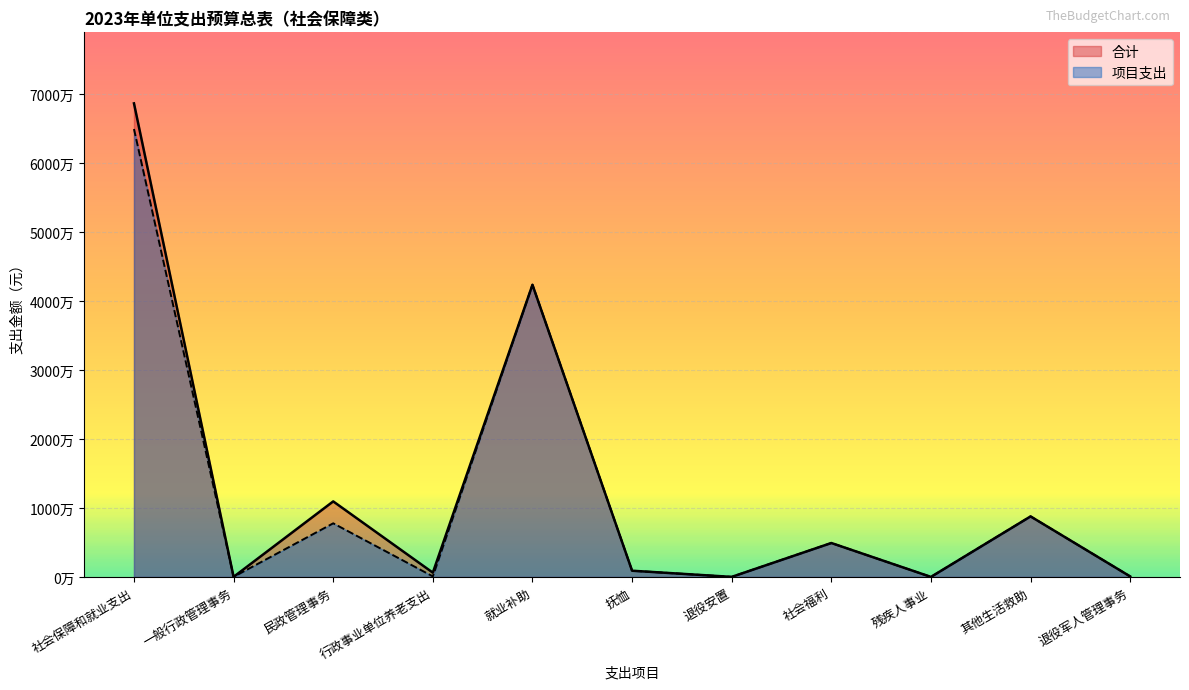

What position from the right is 退役军人管理事务?

1